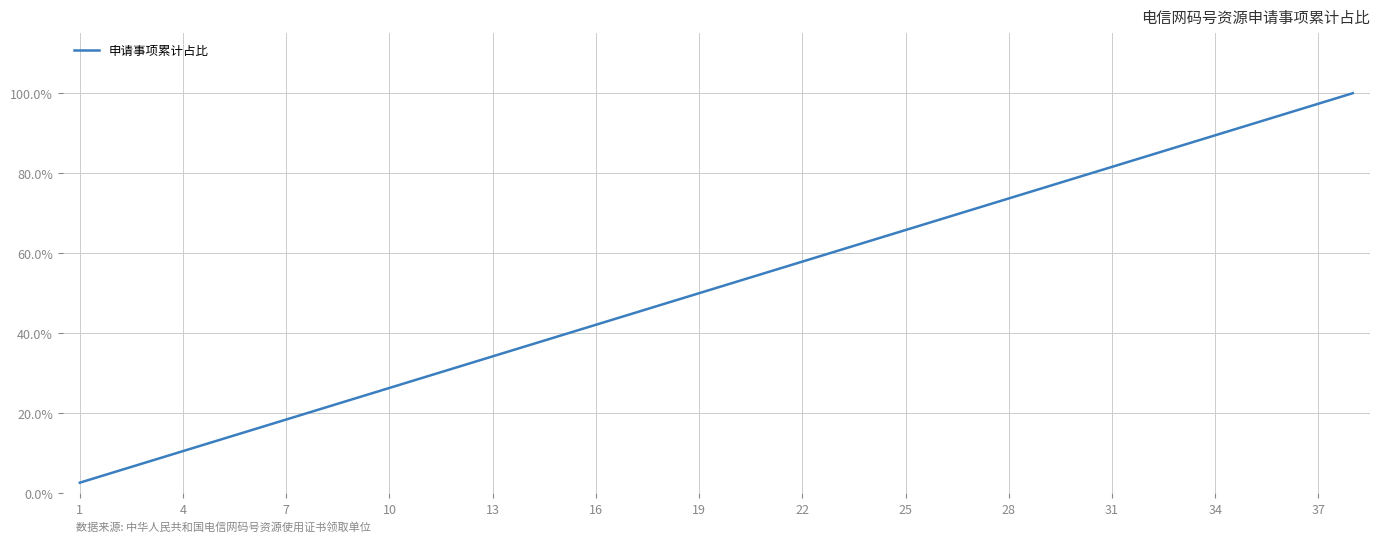

Is this an area chart (filled region under the line)?

No